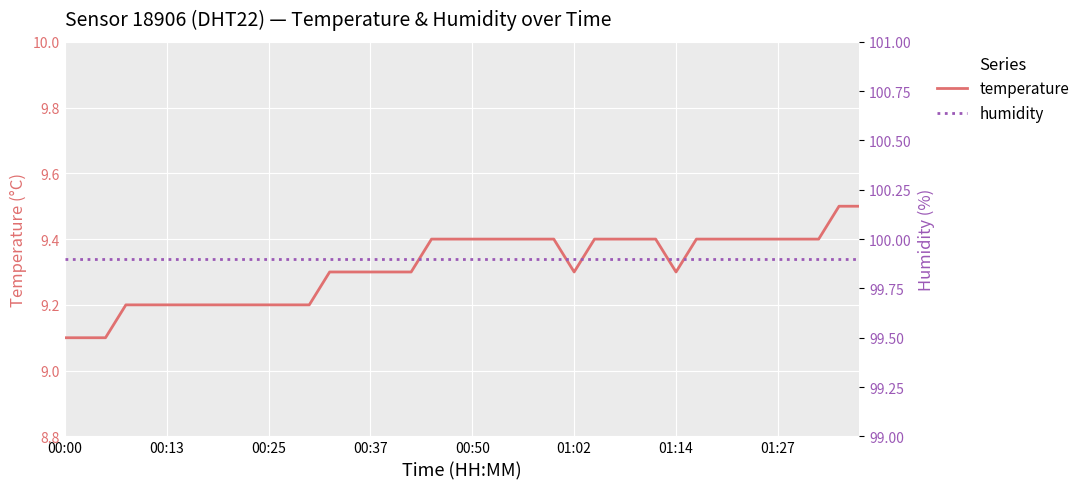

What value does the humidity series have at 27?

99.9